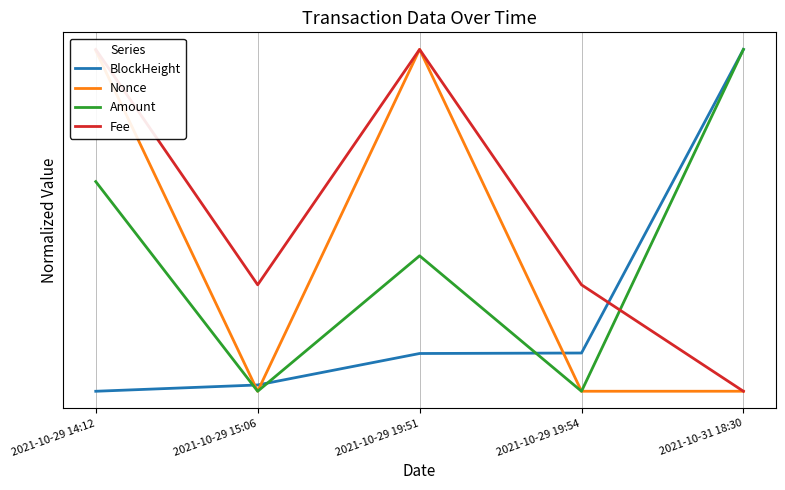

Rank the series at 2021-10-29 19:51 from highest to lowest value.

Nonce, Fee, Amount, BlockHeight